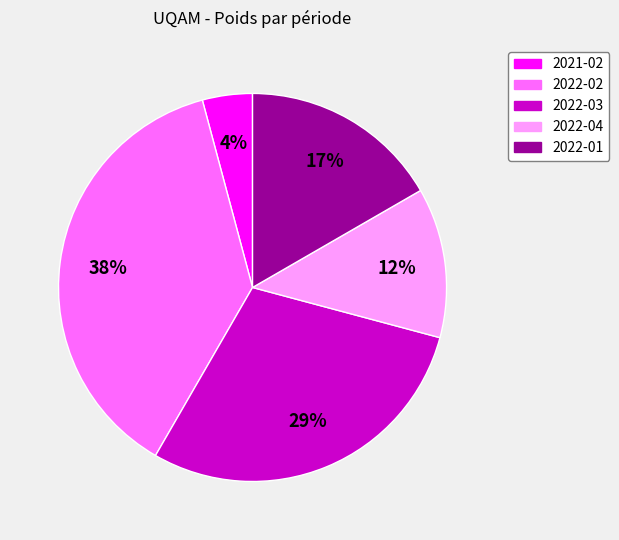

Does any single category account for the majority?

No